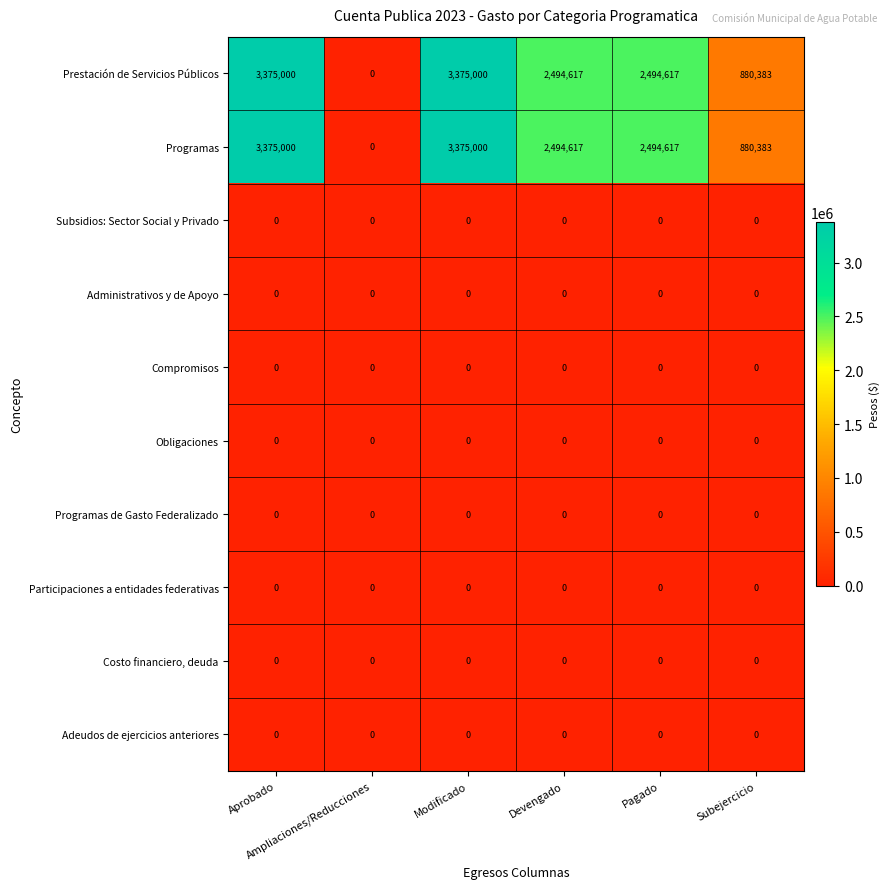

What is the maximum value for Programas?

3375000